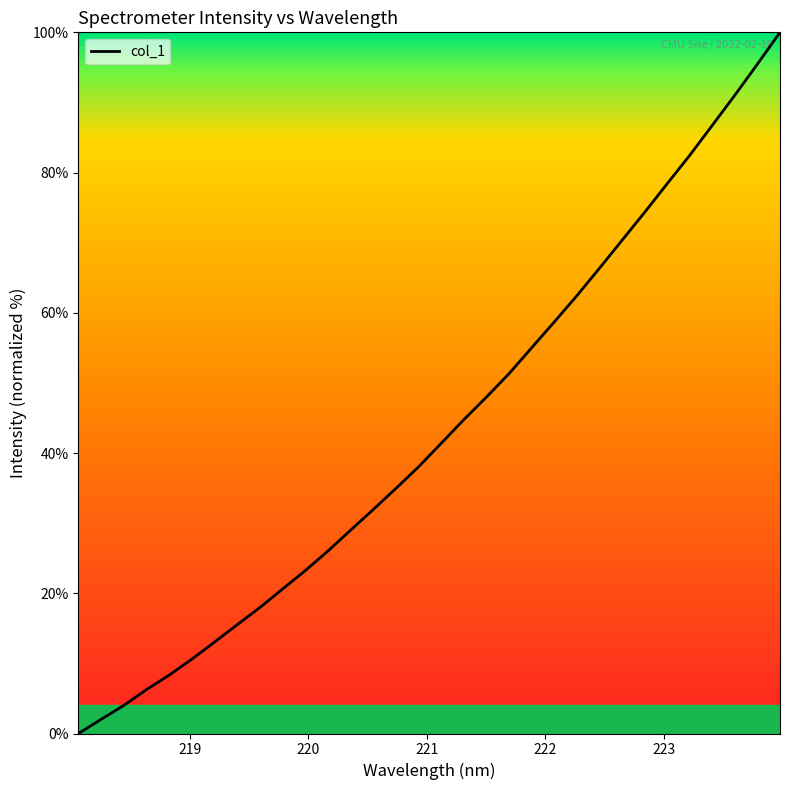

How many lines are shown in the chart?

1